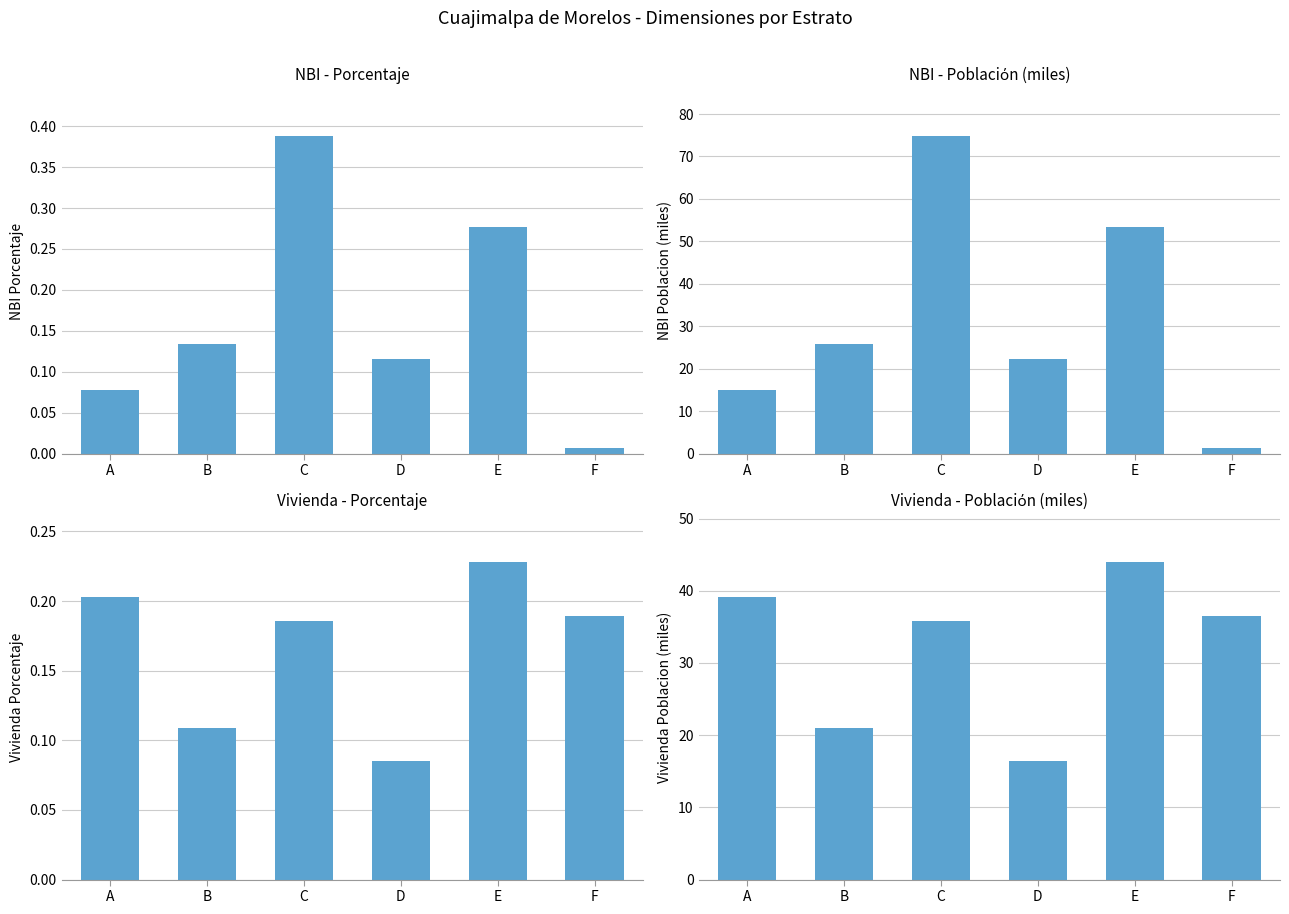

Is it true that Vivienda Porcentaje equals 0.1 at F?

False